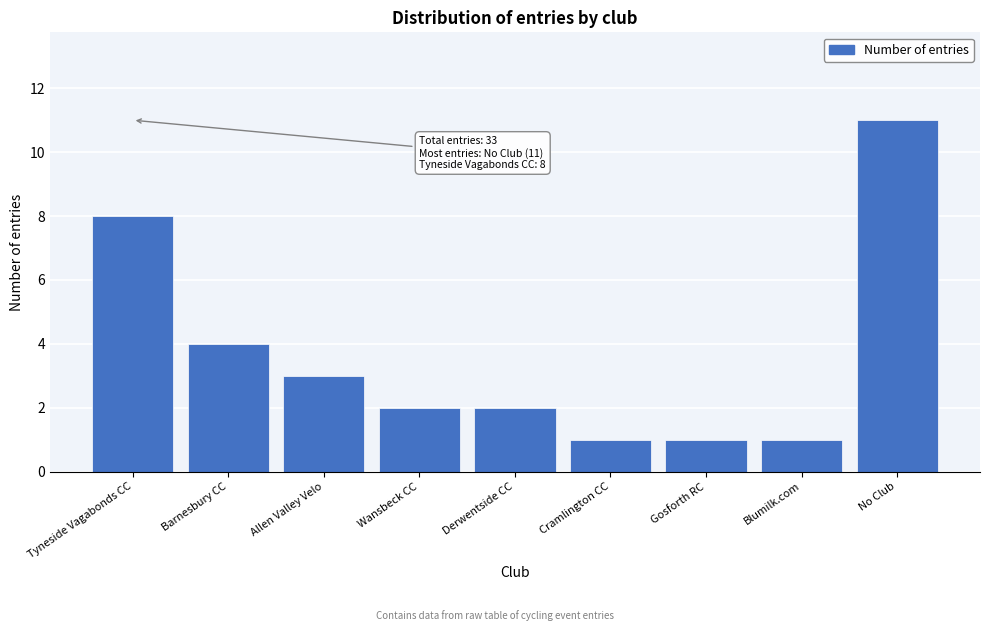

Reading right to left, transcribe all the data shown in this chart.

No Club=11	Blumilk.com=1	Gosforth RC=1	Cramlington CC=1	Derwentside CC=2	Wansbeck CC=2	Allen Valley Velo=3	Barnesbury CC=4	Tyneside Vagabonds CC=8